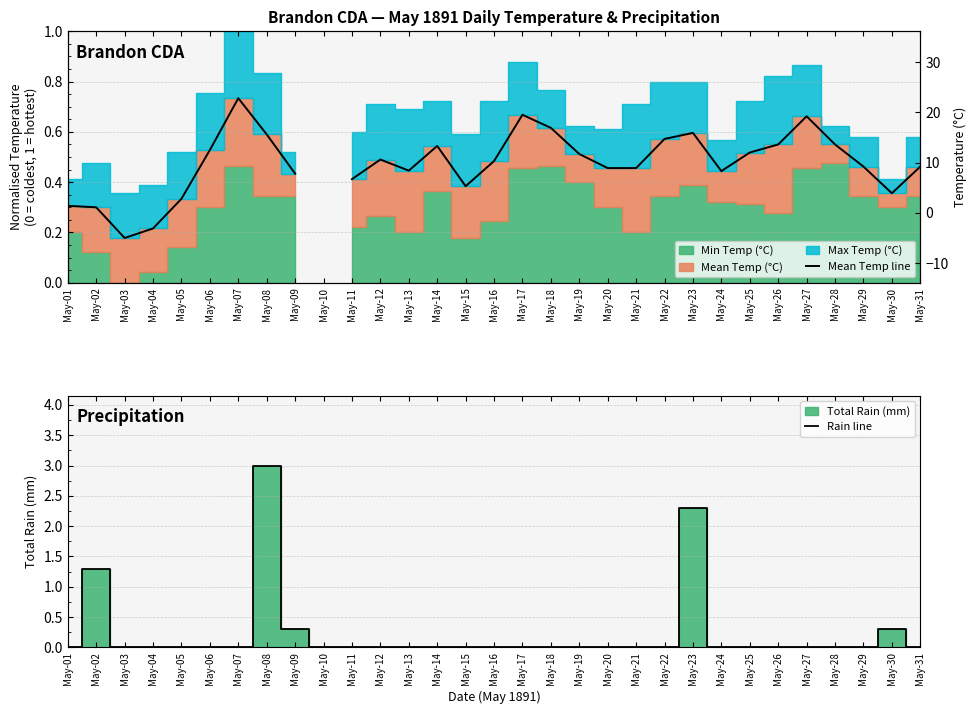

Where is Rain line nearest to the value 1?

May-02